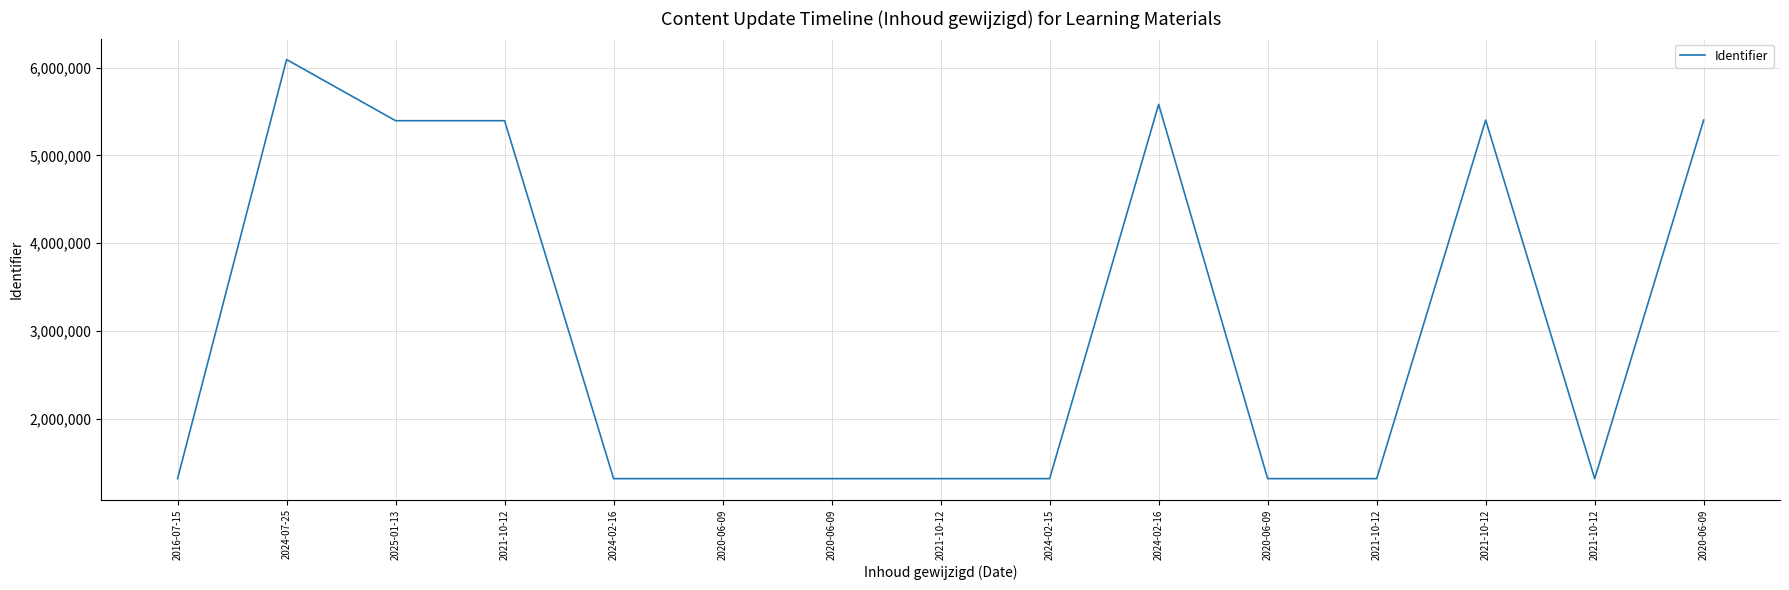

What is the sum of all values?

45153107